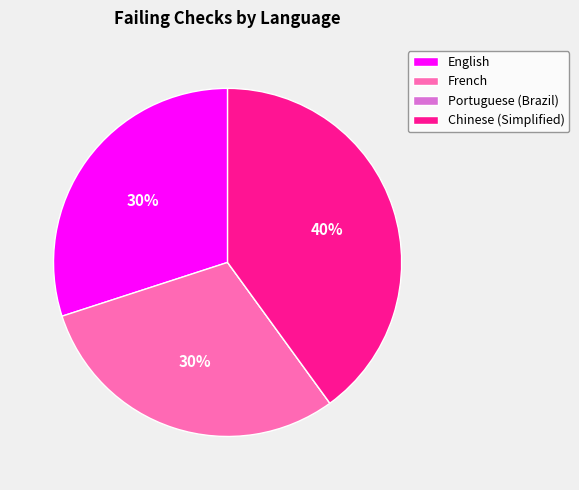

Is it true that English is 30% of the pie?

True